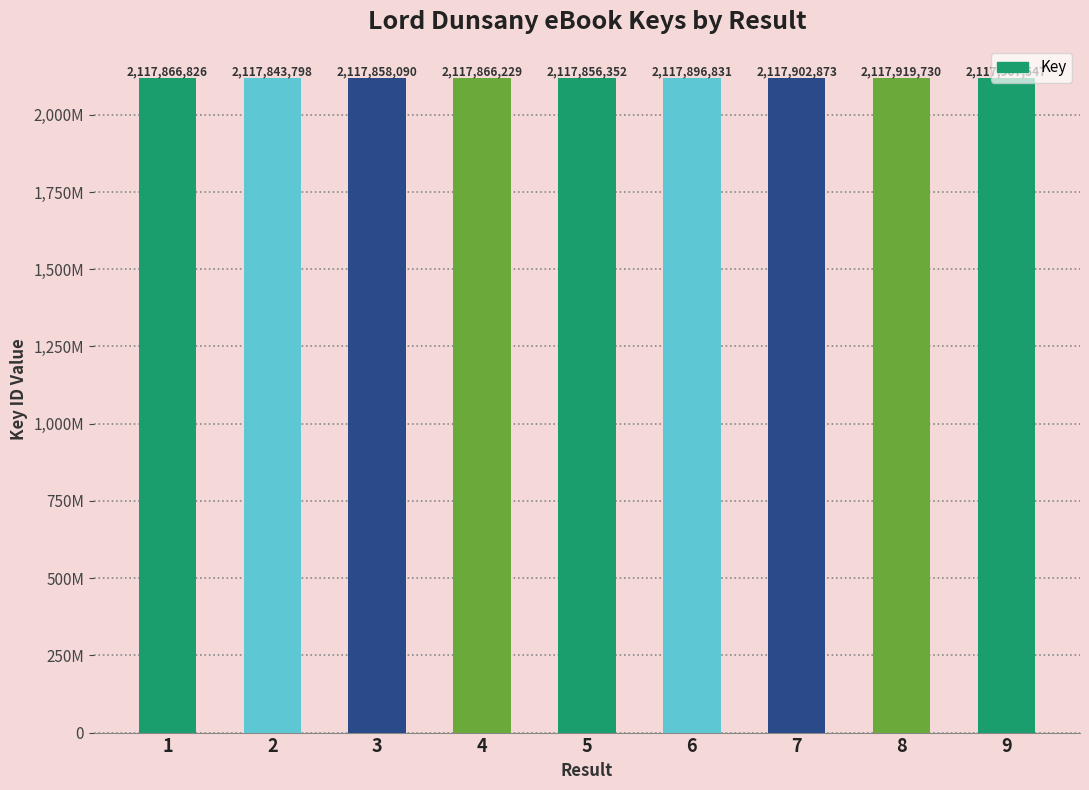

Rank the categories by value from lowest to highest.

2, 5, 3, 4, 1, 6, 7, 9, 8